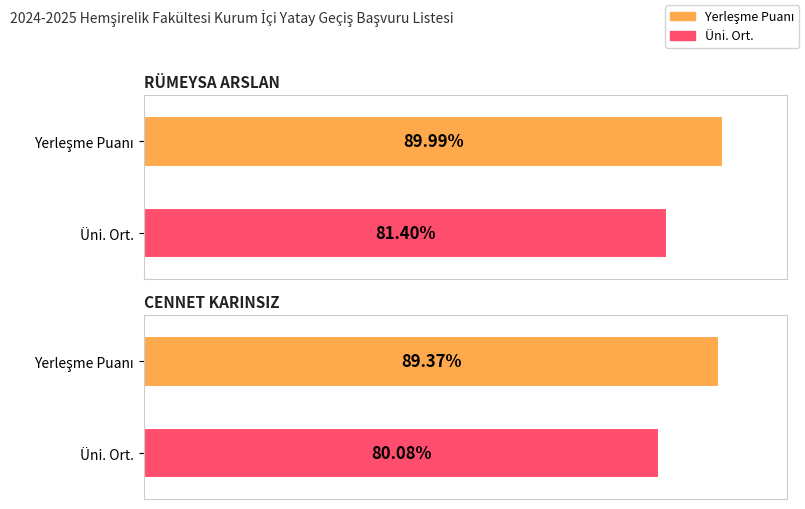

What are all the series names shown in the legend?

Yerleşme Puanı, Üni. Ort.